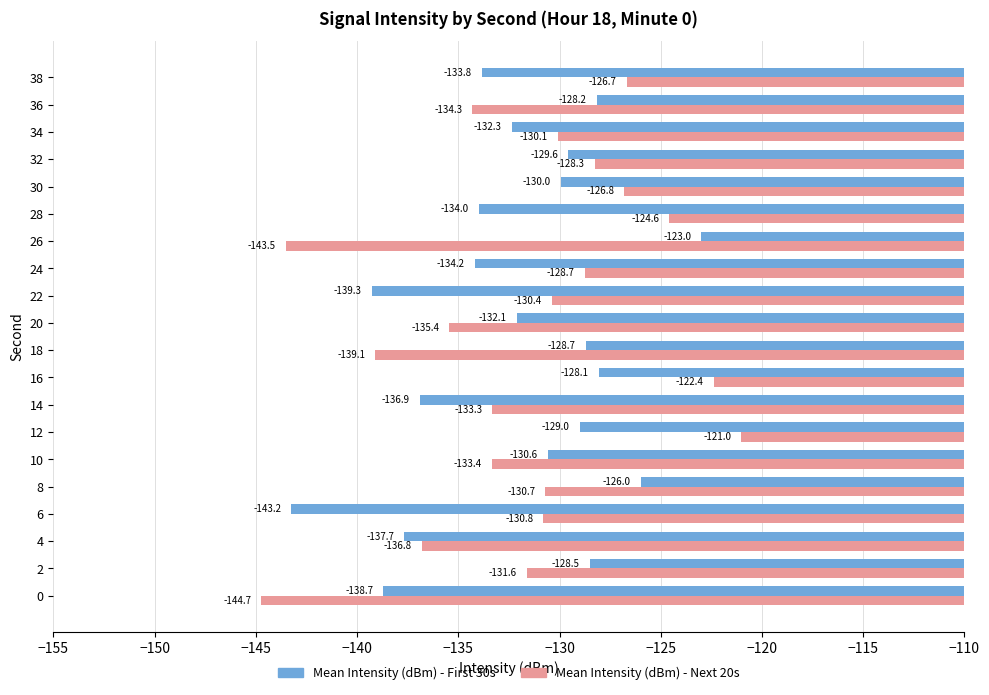

Read the Mean Intensity (dBm) - First 30s value at 8.

-126.0